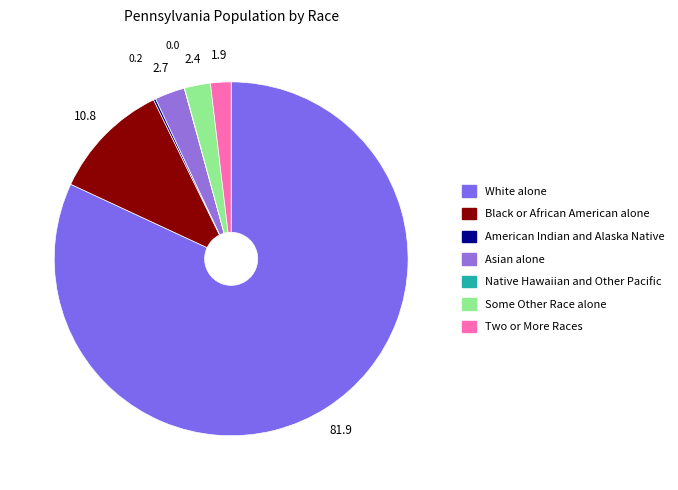

How much of the chart is everything except Native Hawaiian and Other Pacific?

100.0%